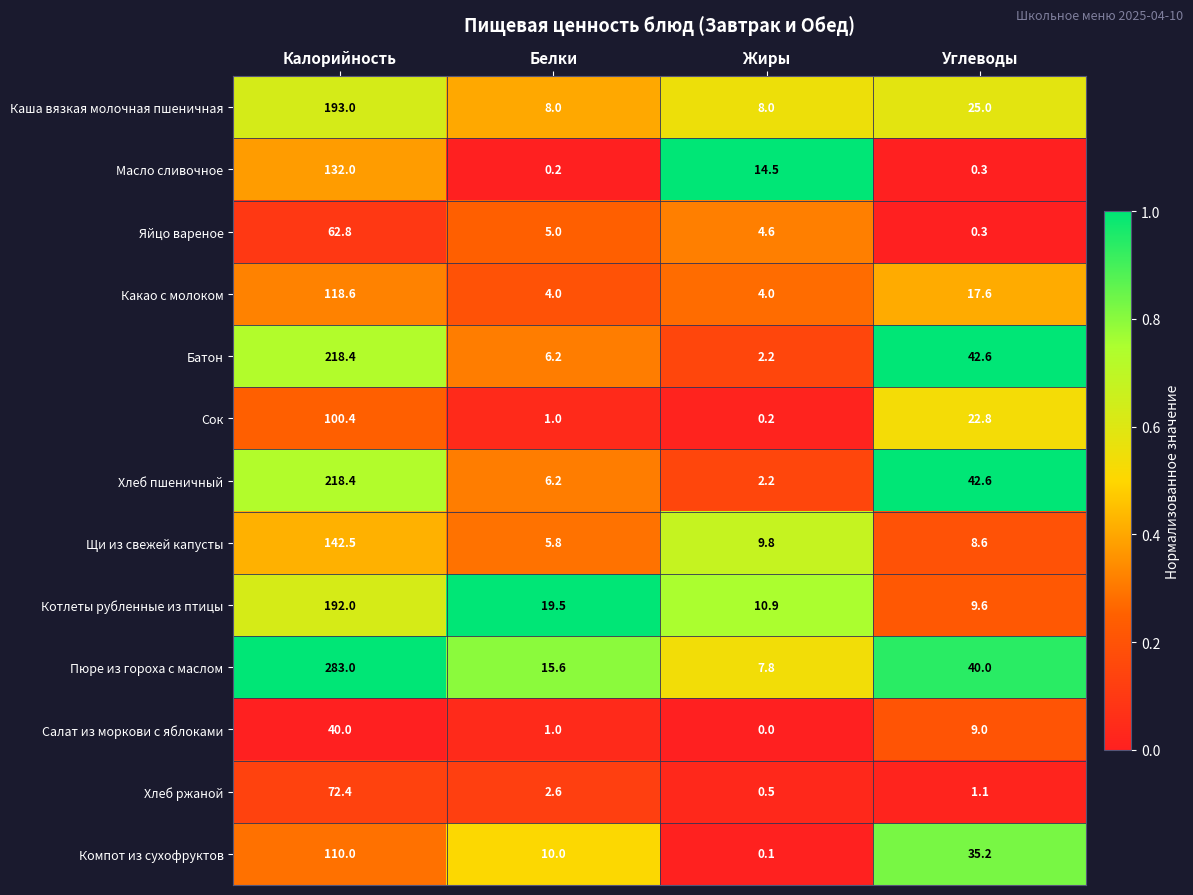

Where is Пюре из гороха с маслом nearest to the value 145?

Углеводы